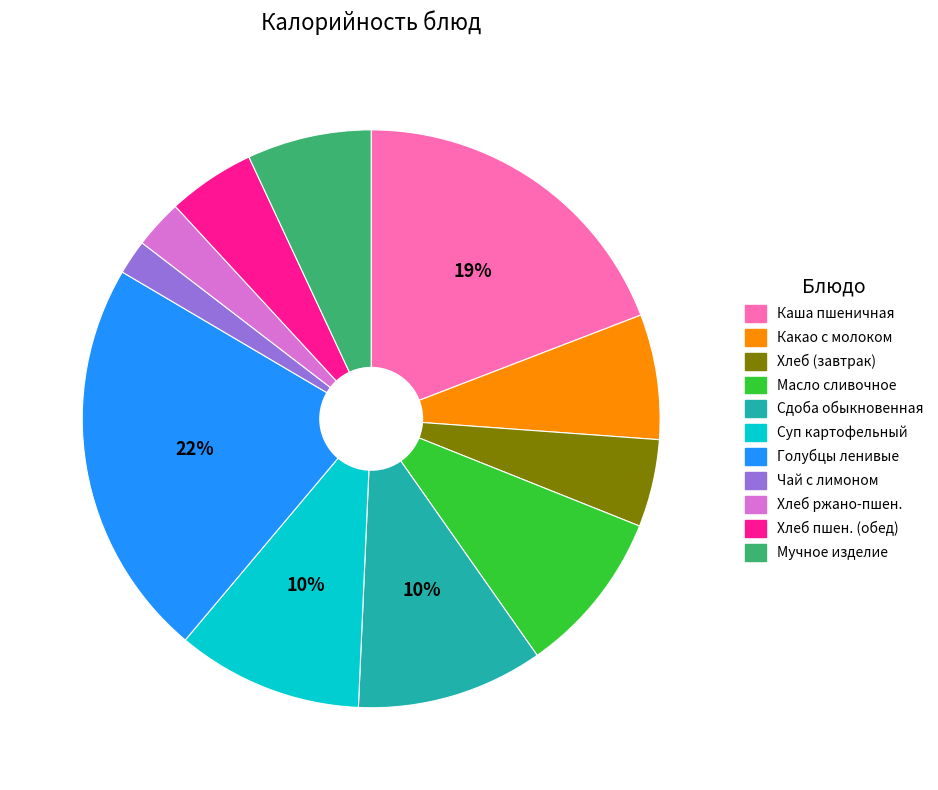

Does Голубцы ленивые represent more than half of the total?

No